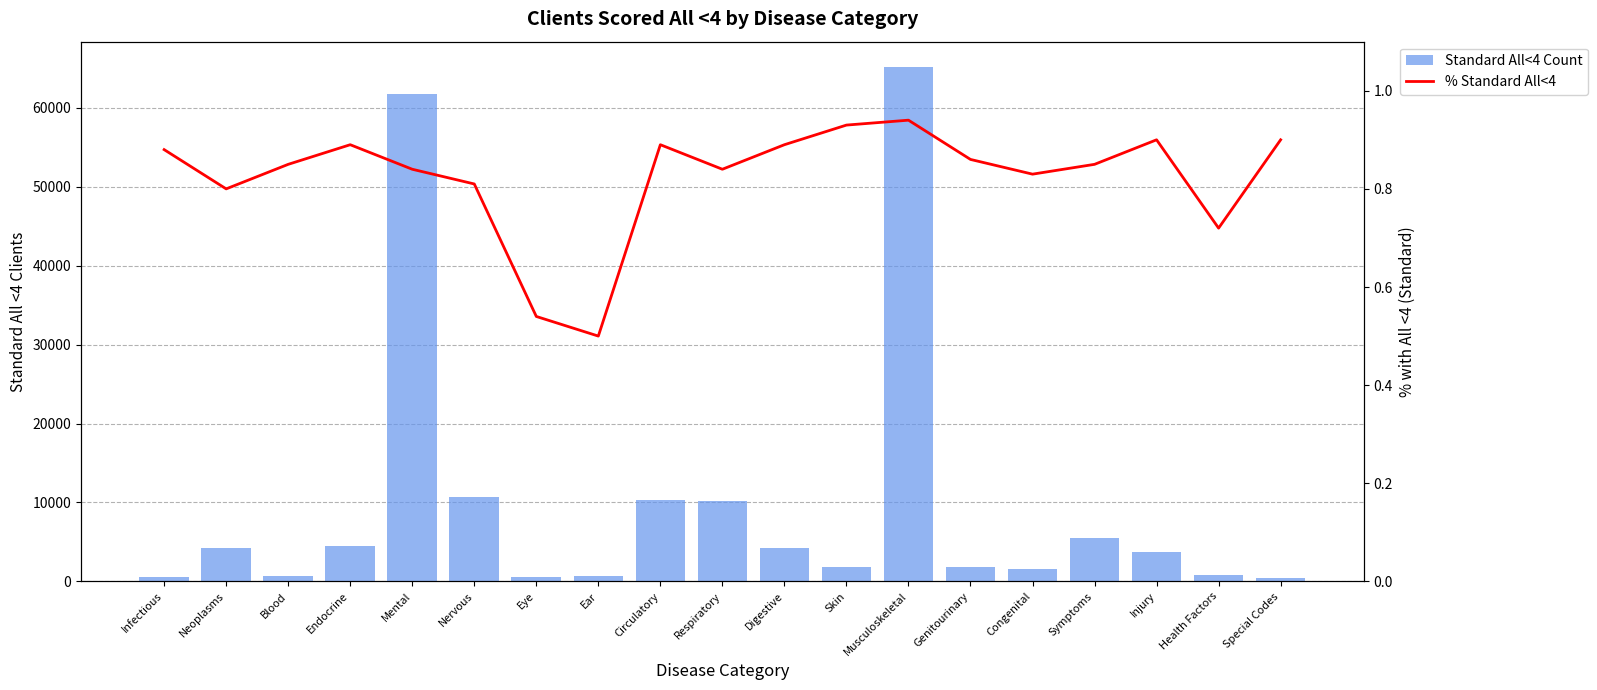

Reading left to right, transcribe all the data shown in this chart.

Standard All<4 Count: Infectious=540.0	Neoplasms=4270.0	Blood=665.0	Endocrine=4440.0	Mental=61695.0	Nervous=10660.0	Eye=580.0	Ear=720.0	Circulatory=10350.0	Respiratory=10230.0	Digestive=4175.0	Skin=1845.0	Musculoskeletal=65120.0	Genitourinary=1780.0	Congenital=1565.0	Symptoms=5560.0	Injury=3755.0	Health Factors=825.0	Special Codes=470.0
% Standard All<4: Infectious=0.9	Neoplasms=0.8	Blood=0.8	Endocrine=0.9	Mental=0.8	Nervous=0.8	Eye=0.5	Ear=0.5	Circulatory=0.9	Respiratory=0.8	Digestive=0.9	Skin=0.9	Musculoskeletal=0.9	Genitourinary=0.9	Congenital=0.8	Symptoms=0.8	Injury=0.9	Health Factors=0.7	Special Codes=0.9